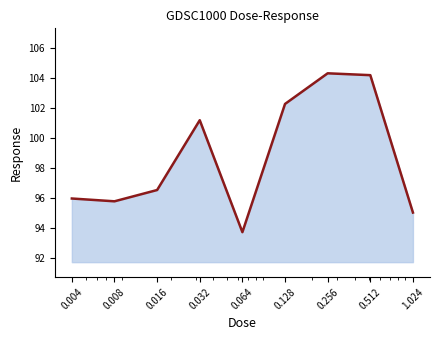

How many points are higher than both their immediate neighbors (excluding endpoints)?

2